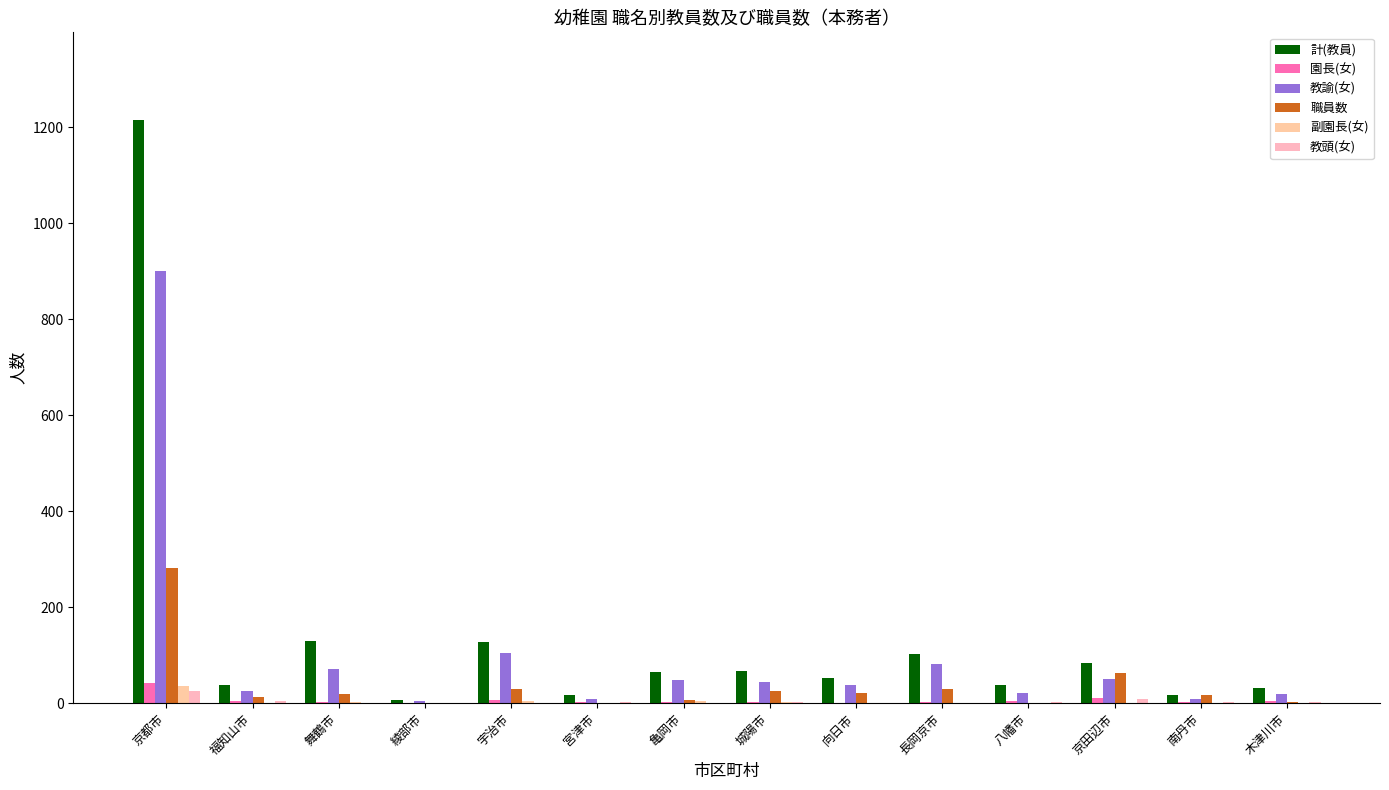

What is the difference between the highest and lowest values at 宮津市?

18